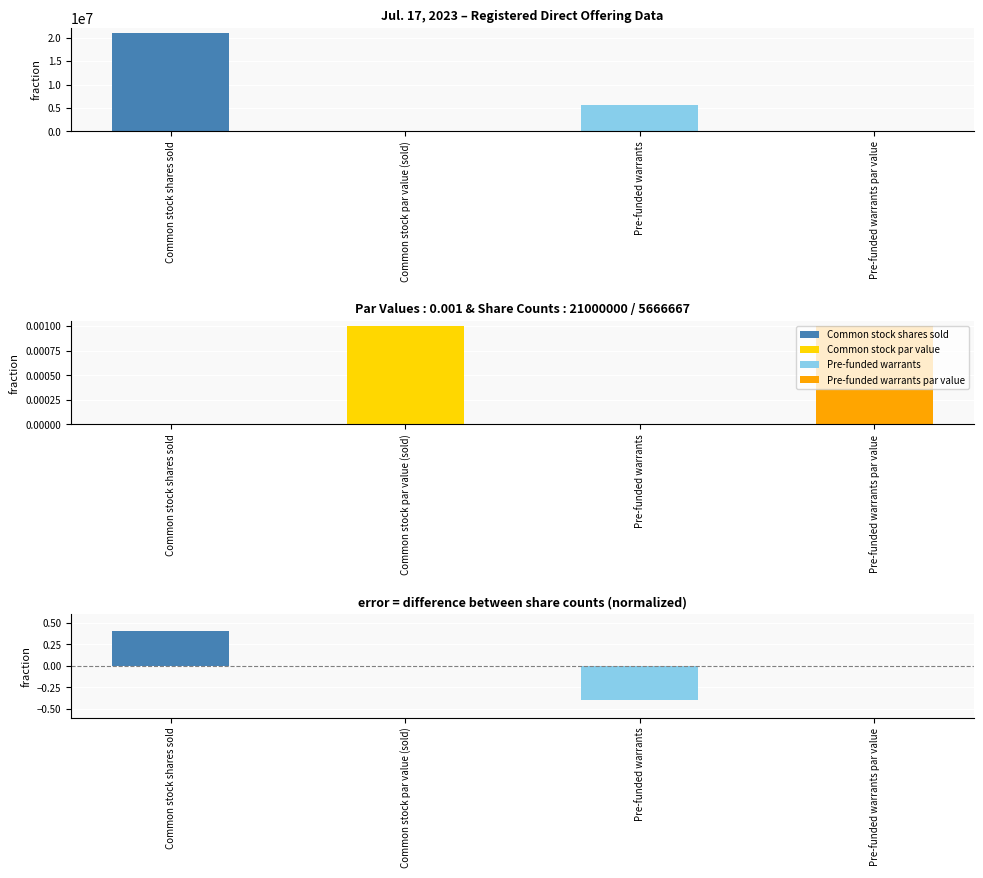

At which category does the chart reach its peak across all series?

Common stock shares sold